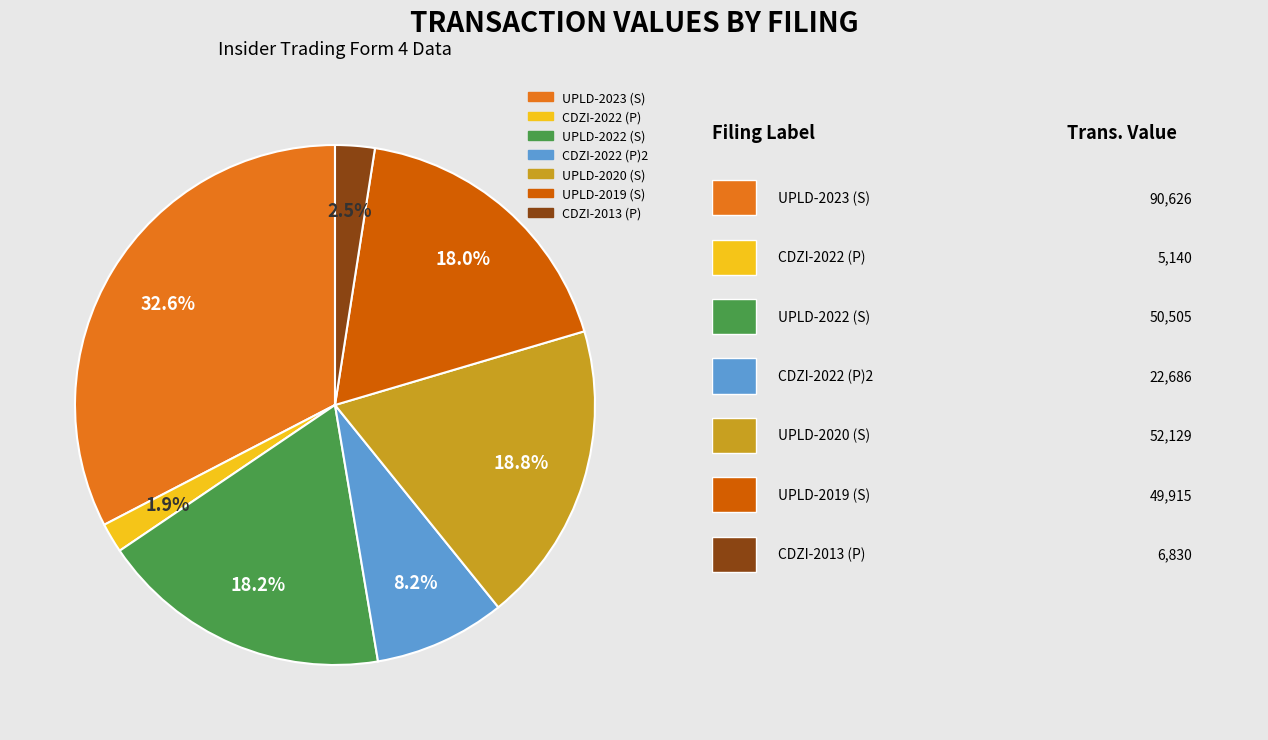

Is there a majority slice in this chart?

No